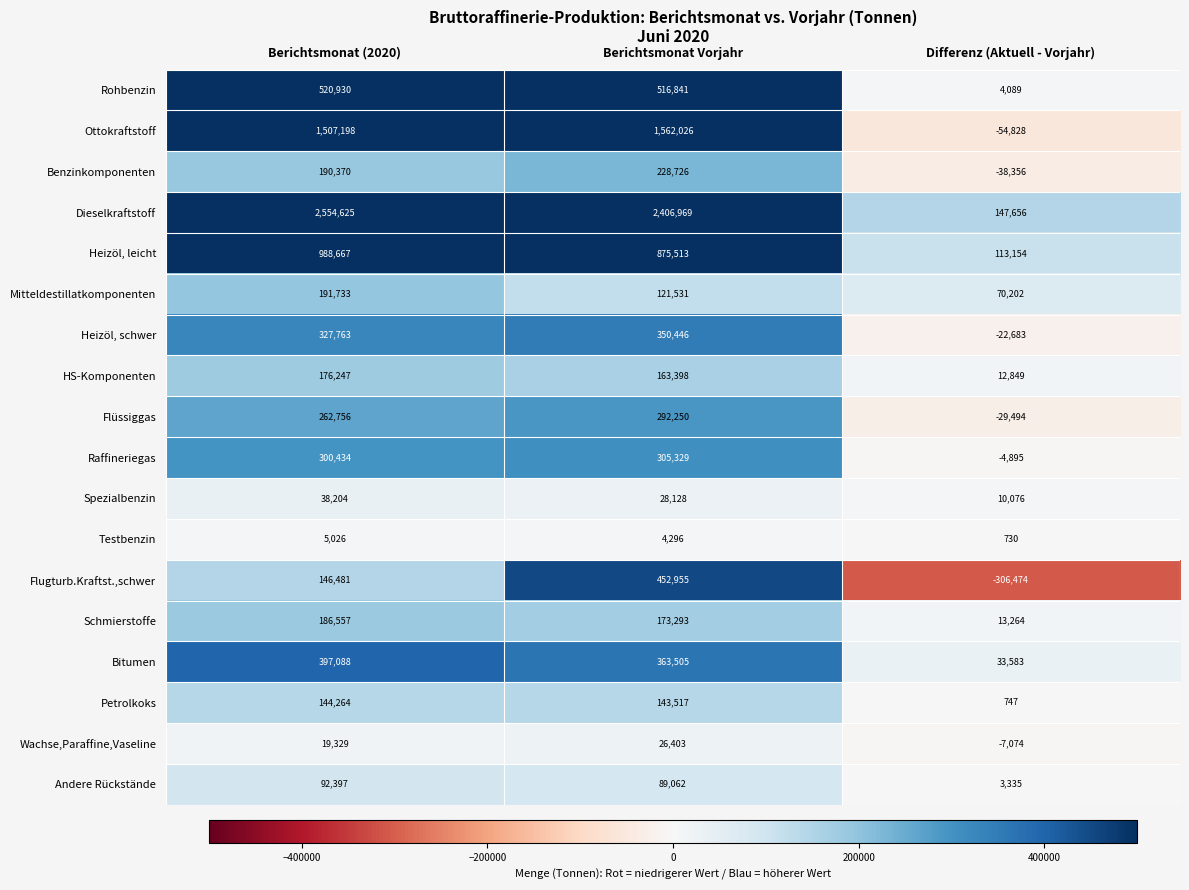

The Rohbenzin series shows 520930 at Berichtsmonat (2020). True or false?

True